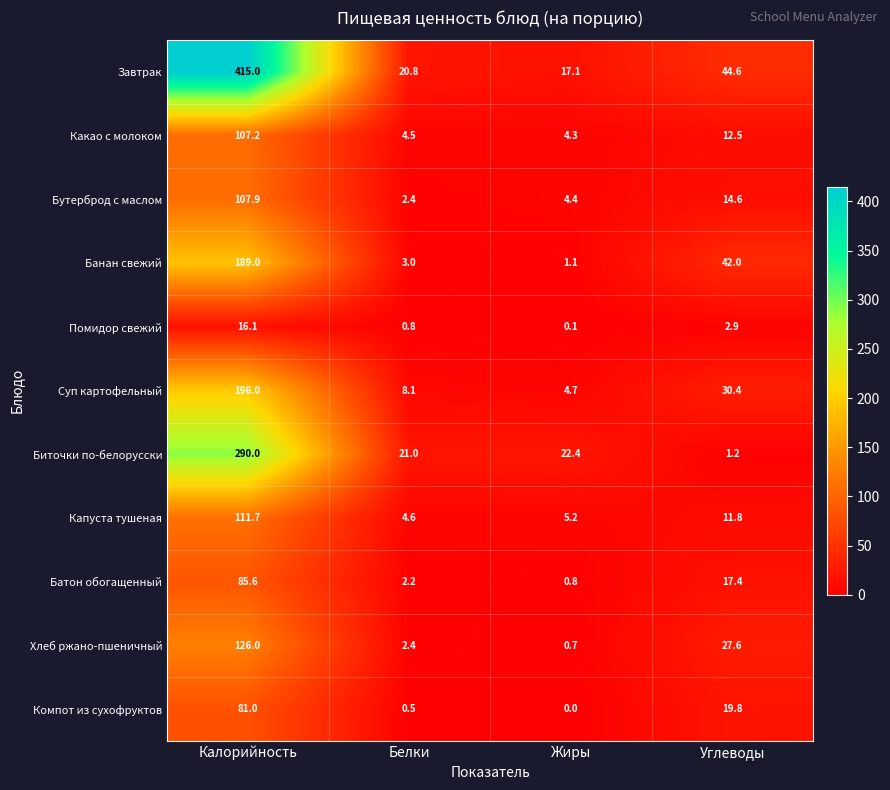

How many data points in Капуста тушеная are above 11?

2